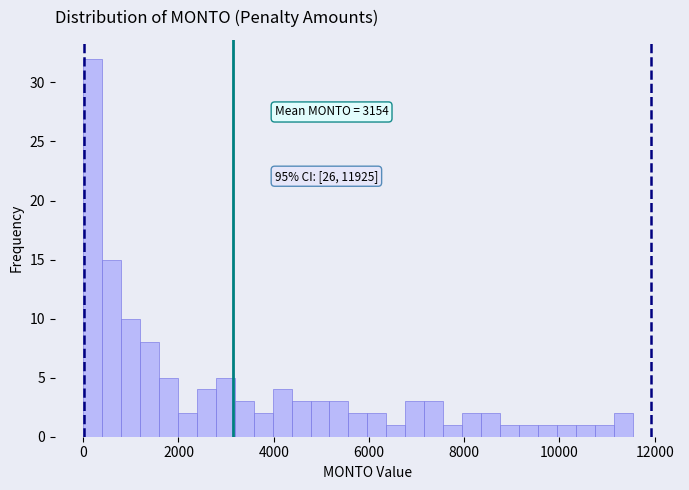

Read against the x-axis, roughly where is the centre of the tallest bar?

200